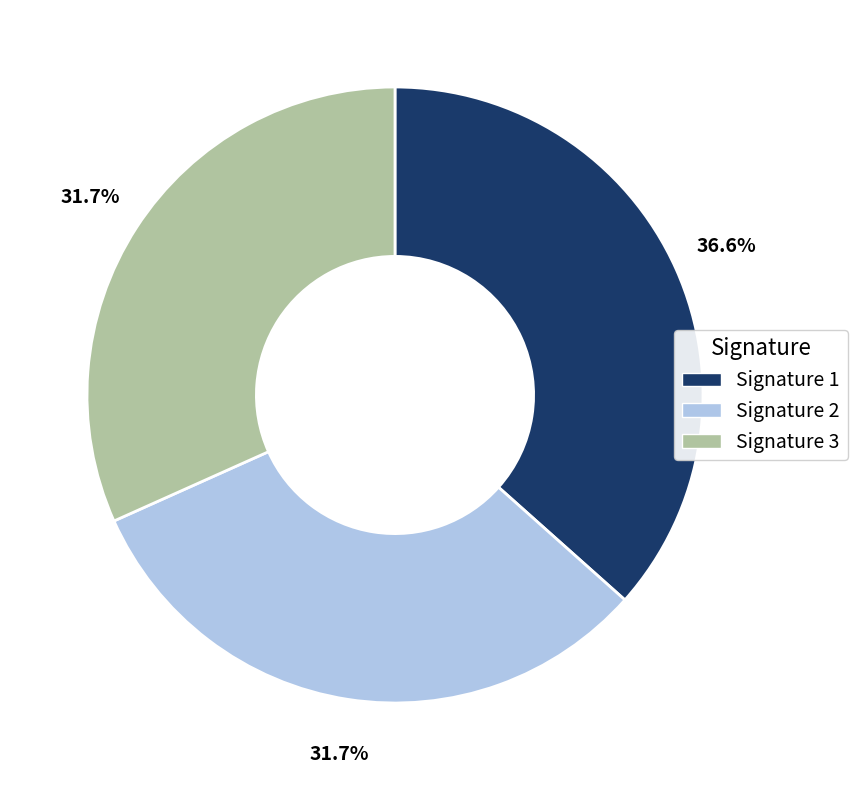

Is there a majority slice in this chart?

No